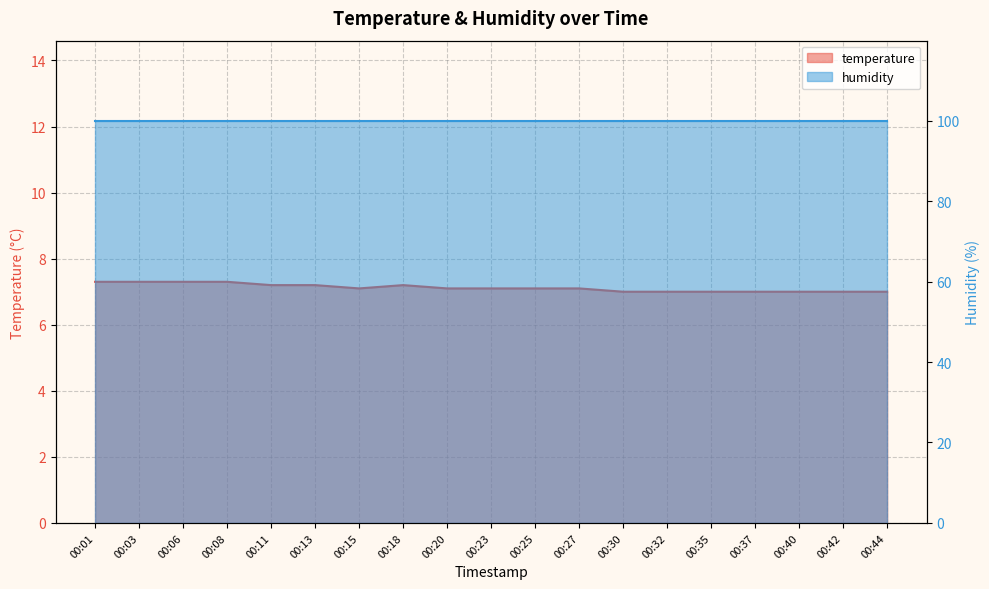

What is the maximum value shown in the chart?

7.3